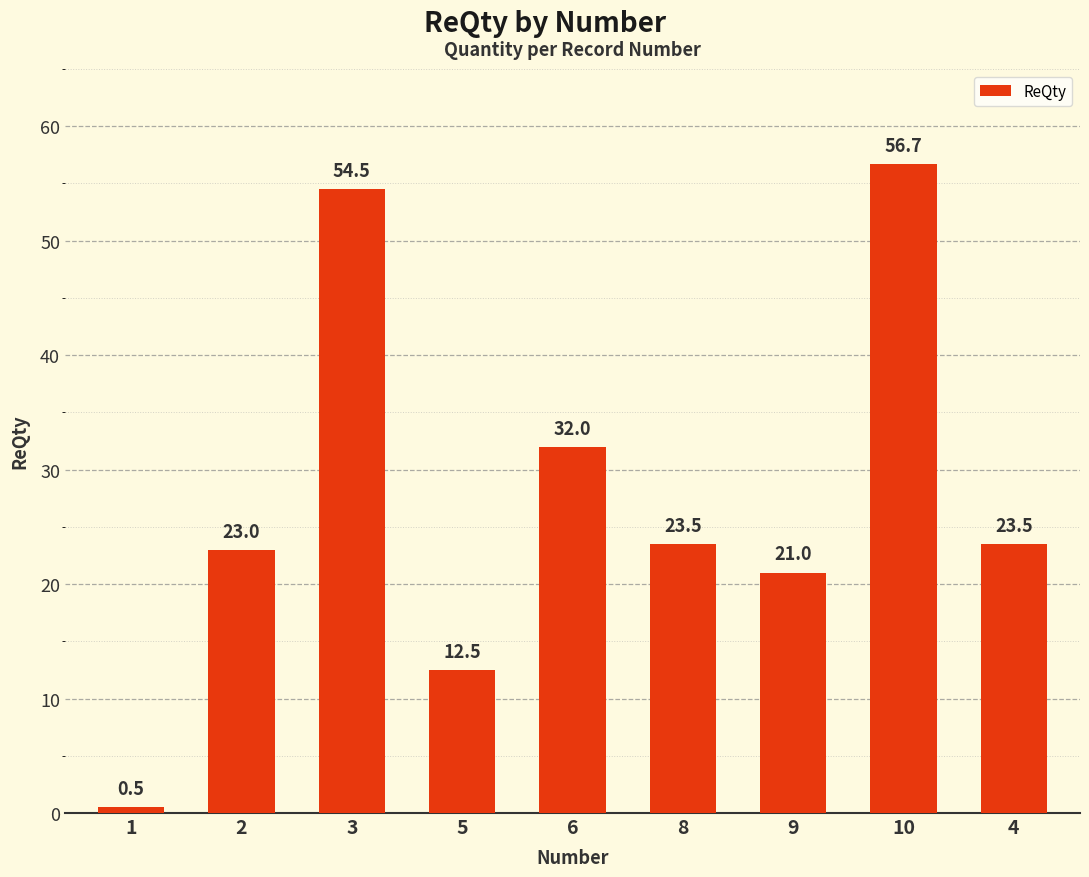

What is the difference between the second highest and minimum values?

54.0